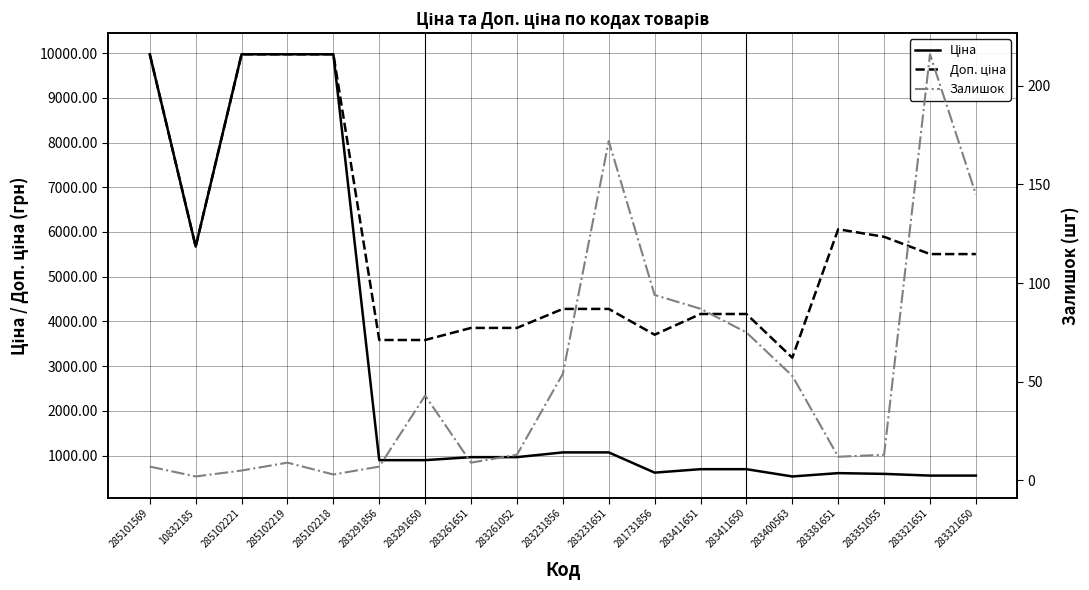

What is the value of the Доп. ціна point at the 12th from the left?

3701.9